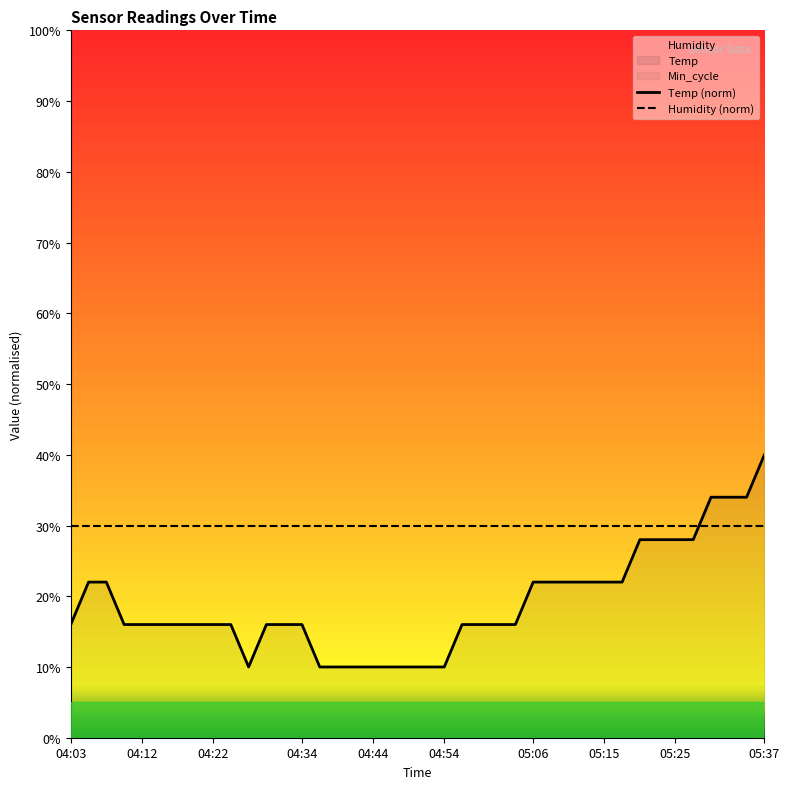

Does the chart have visible grid lines?

No